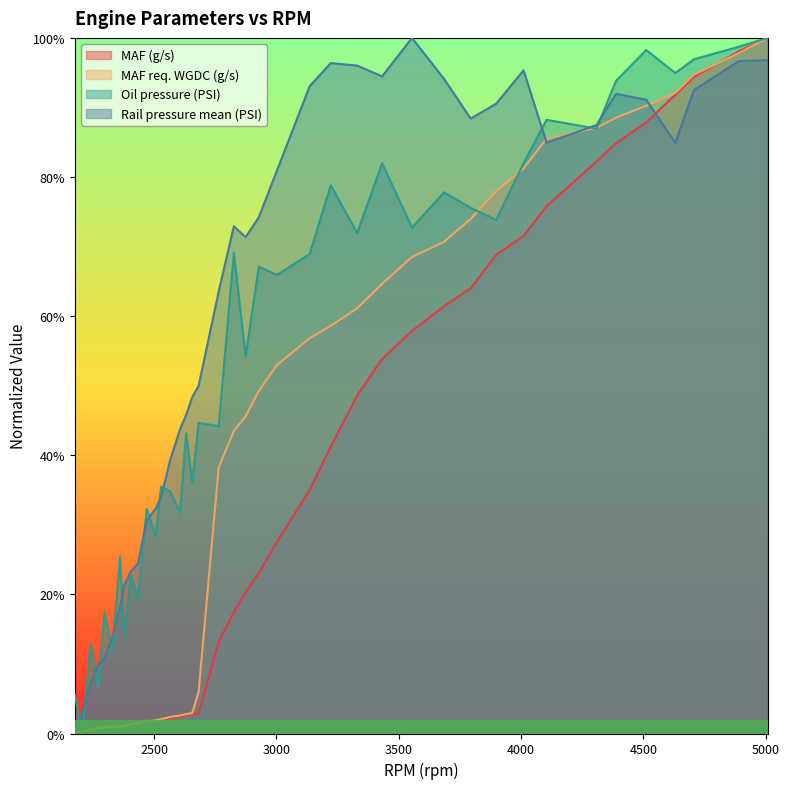

Is it true that Oil pressure (PSI) equals 0.6 at 2566?

False